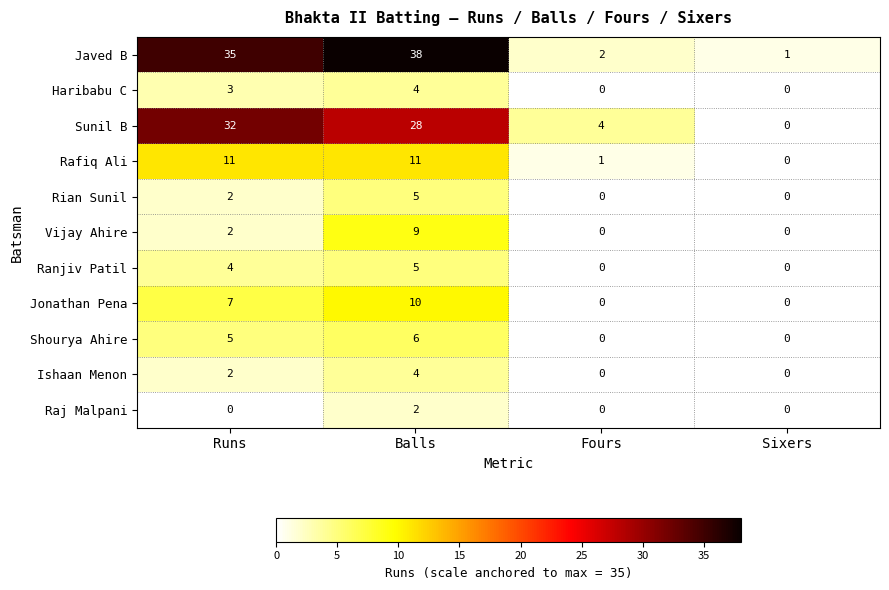

Which series changed the most between Runs and Fours?

Javed B